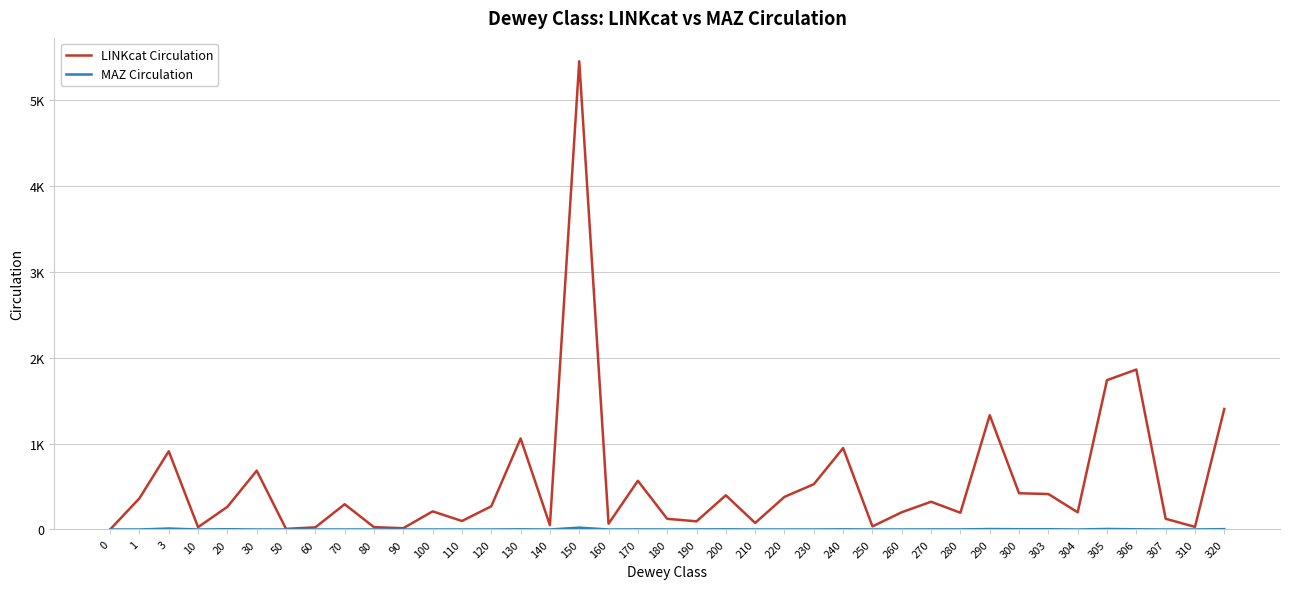

At which label does LINKcat Circulation reach its peak?

150